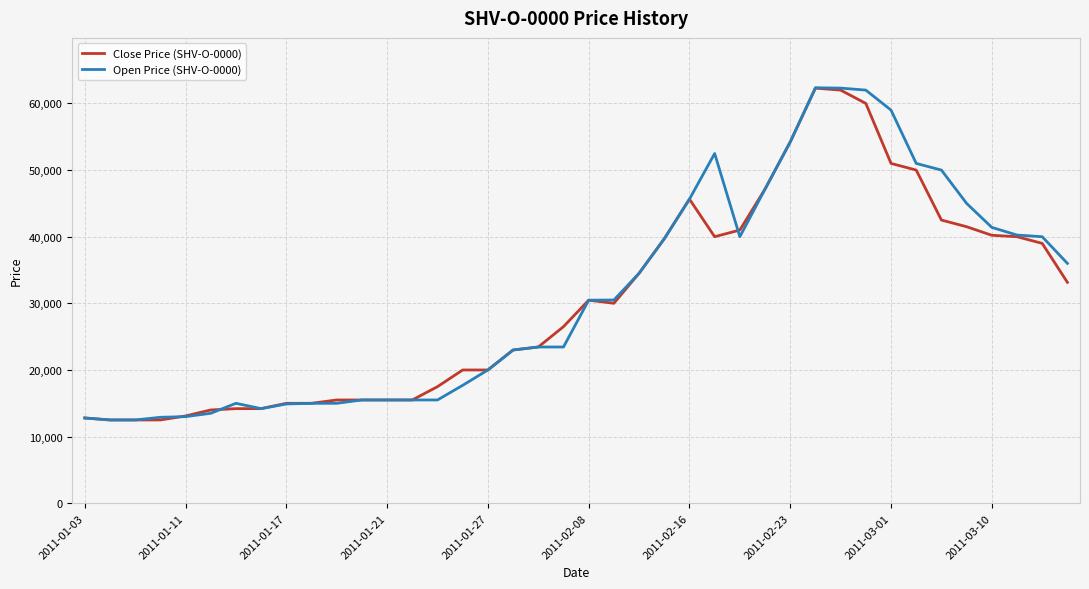

What is the minimum value for Close Price (SHV-O-0000)?

12500